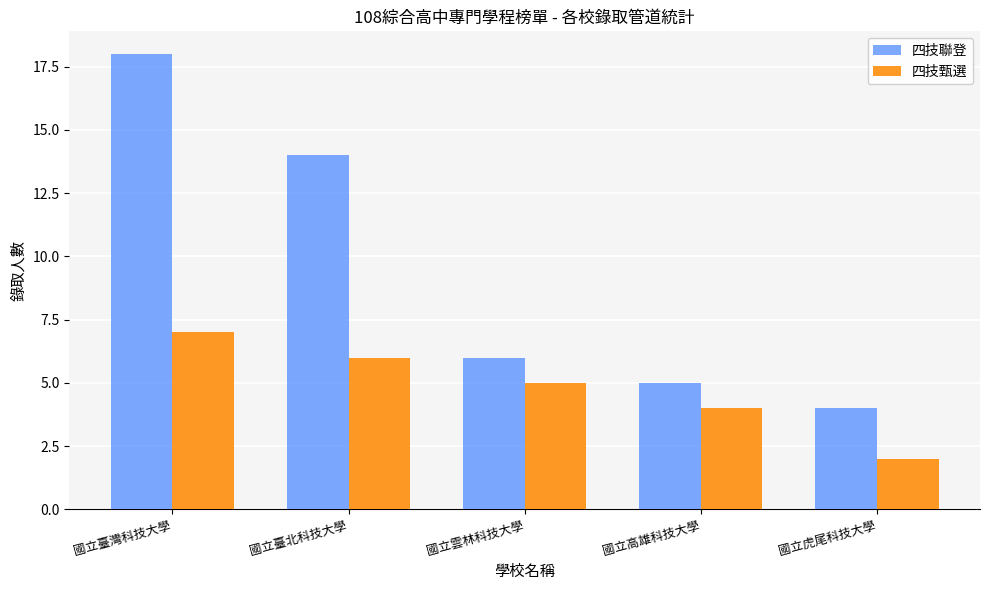

True or false: 四技甄選 has a value of 2 at 國立高雄科技大學.

False